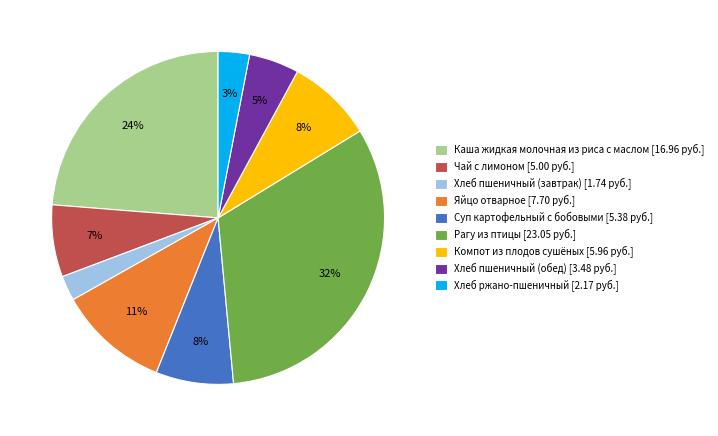

Does Хлеб ржано-пшеничный account for over 50% of the chart?

No